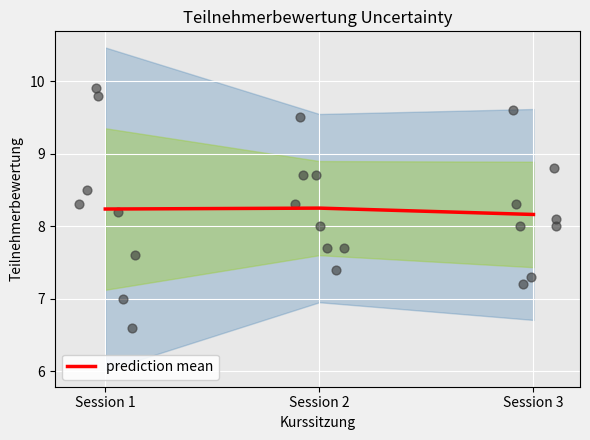

What is the change in value from Session 1 to Session 3?

-0.1